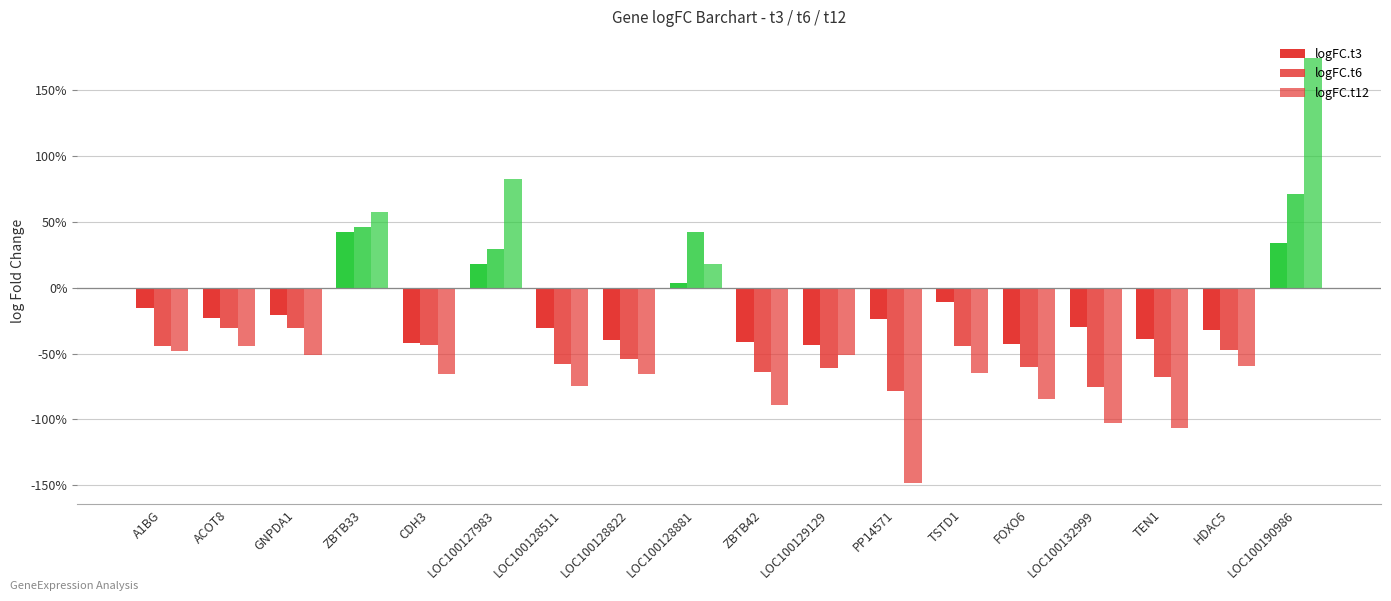

Between PP14571 and LOC100128822, which is larger?

PP14571